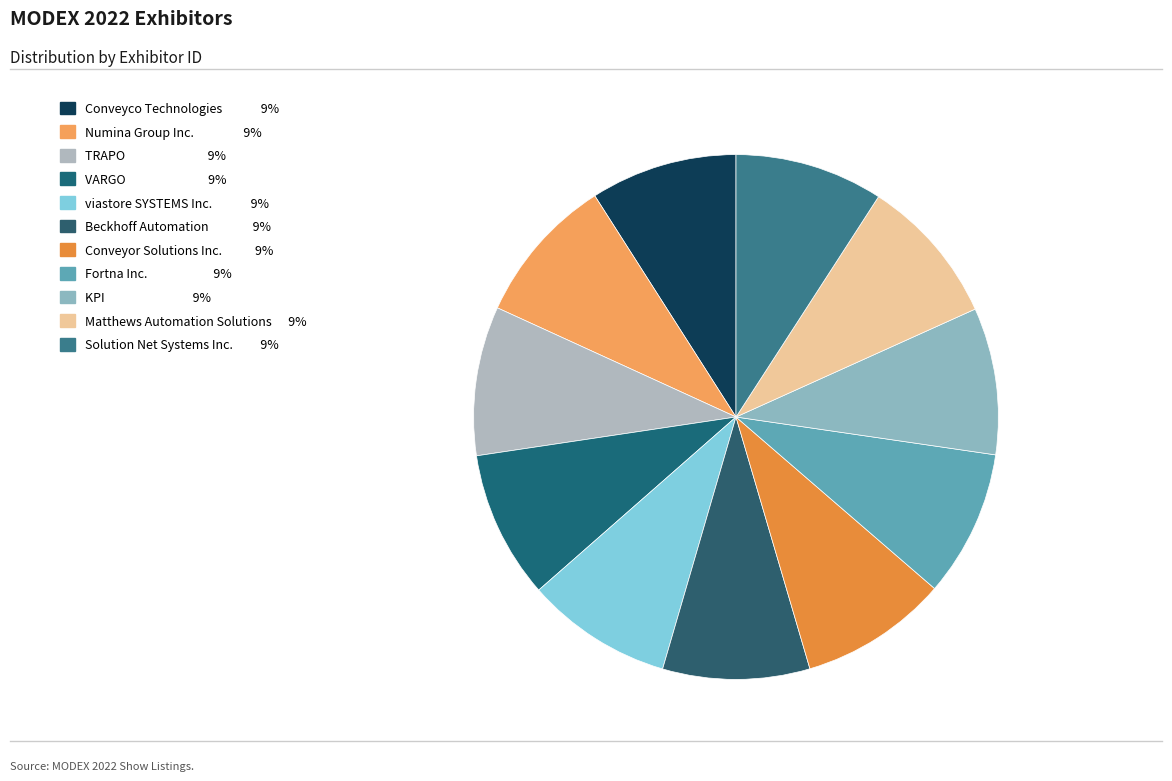

Combined, what portion of the pie is KPI and Fortna Inc.?

18.1%